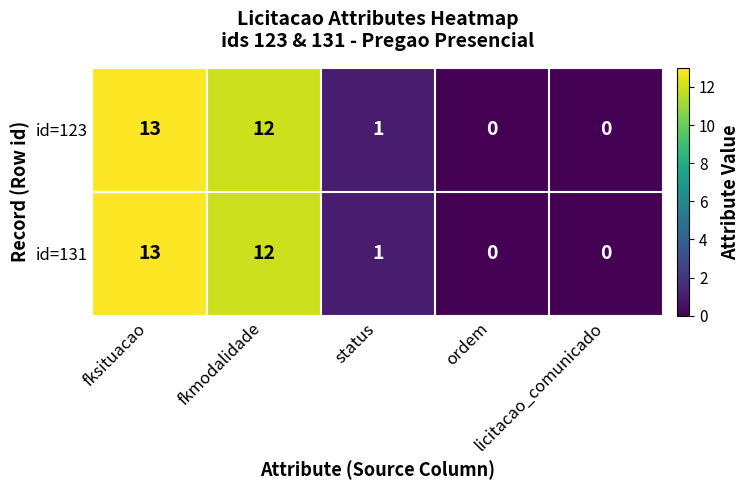

What is the average value of the id=123 series?

5